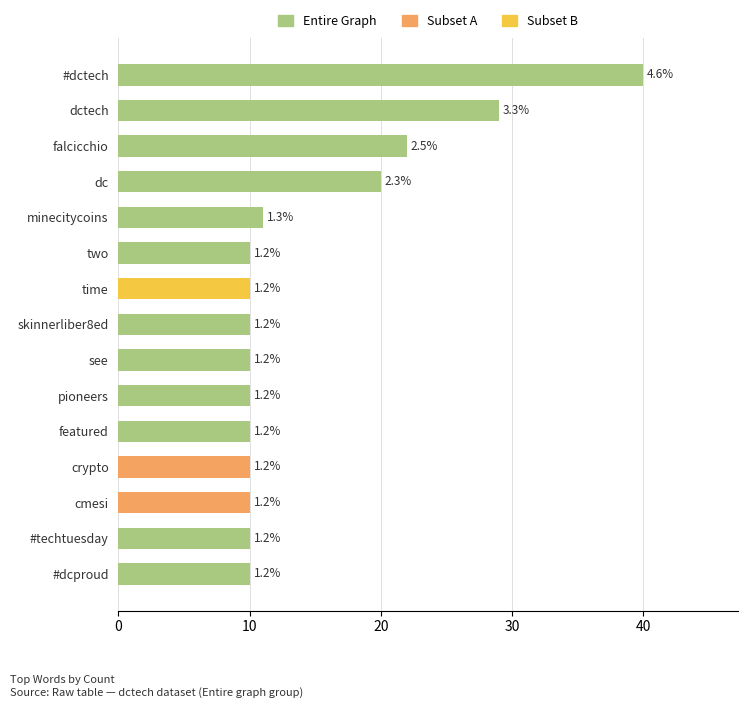

Between time and skinnerliber8ed, which is larger?

time